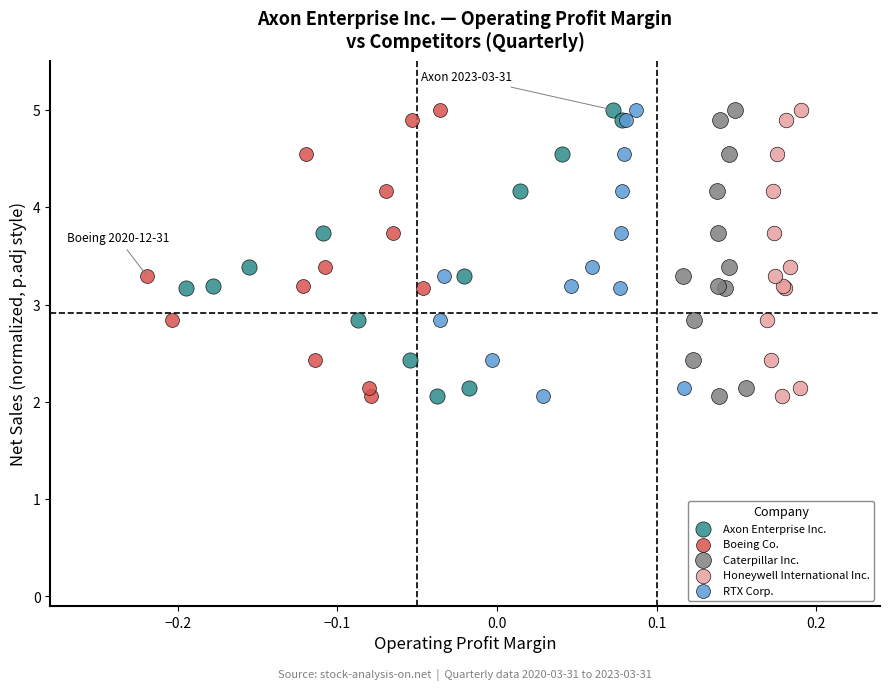

What are all the series names shown in the legend?

Axon Enterprise Inc., Boeing Co., Caterpillar Inc., Honeywell International Inc., RTX Corp.